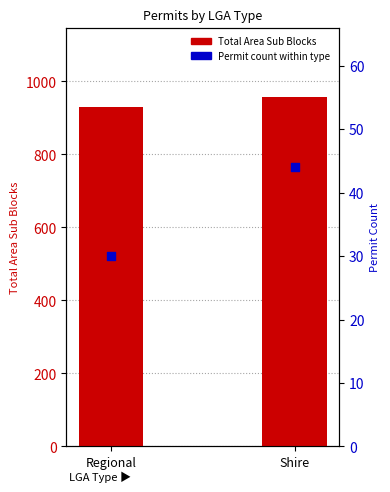

Which series contains the highest Y value?

Total Area Sub Blocks